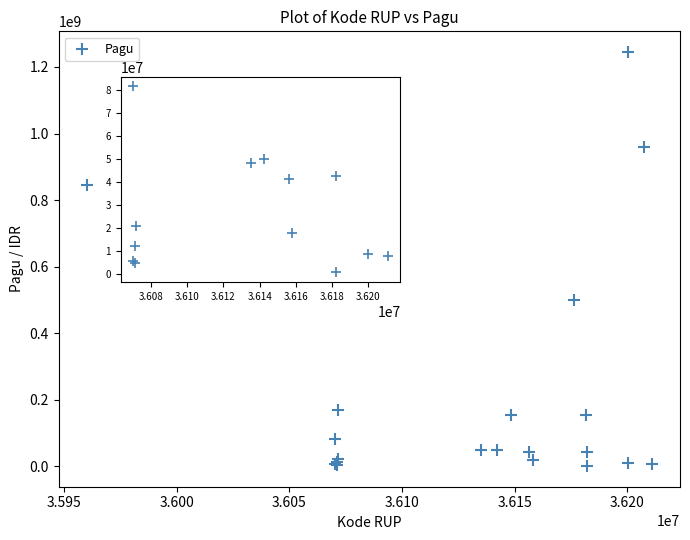

What Y value in the scatter plot is closest to 622840000?

499932000